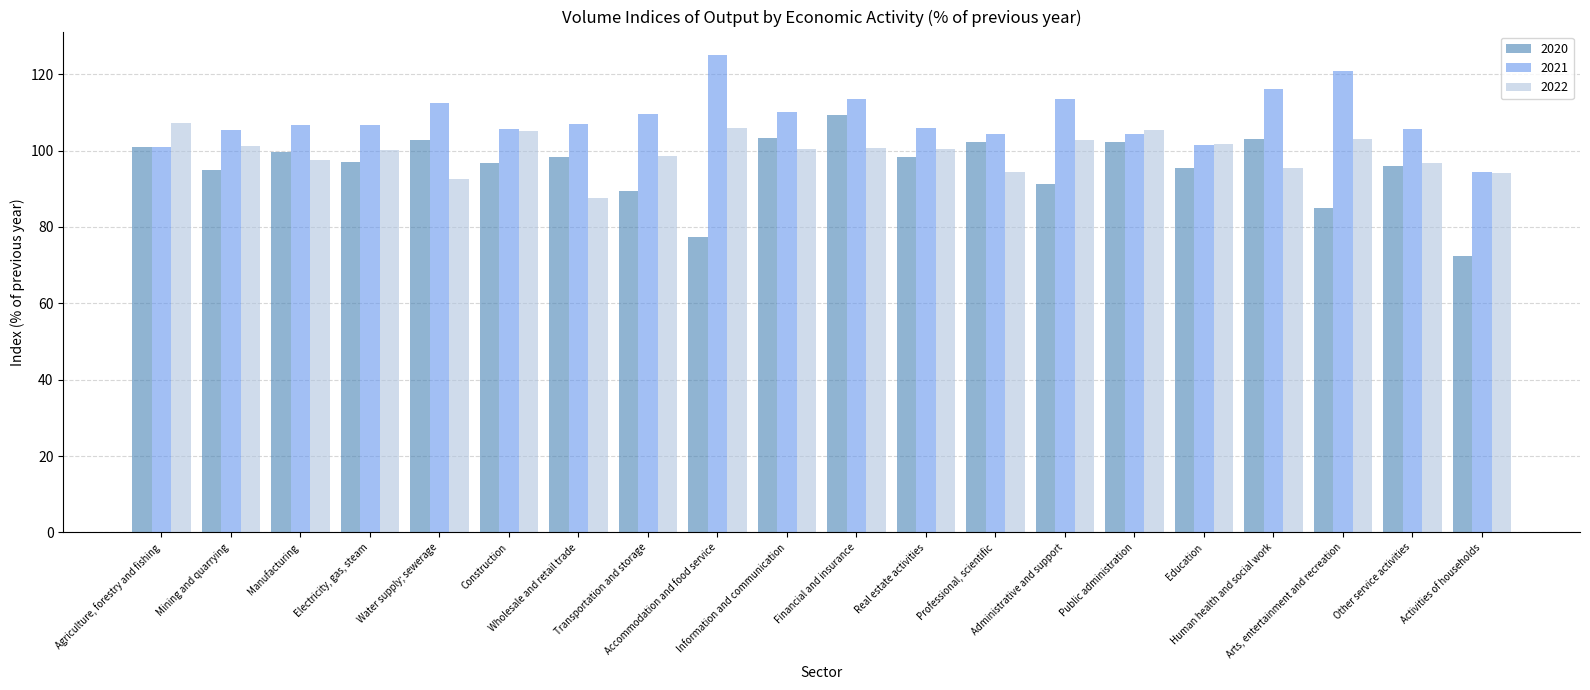

True or false: 2021 has a value of 60.3 at Manufacturing.

False